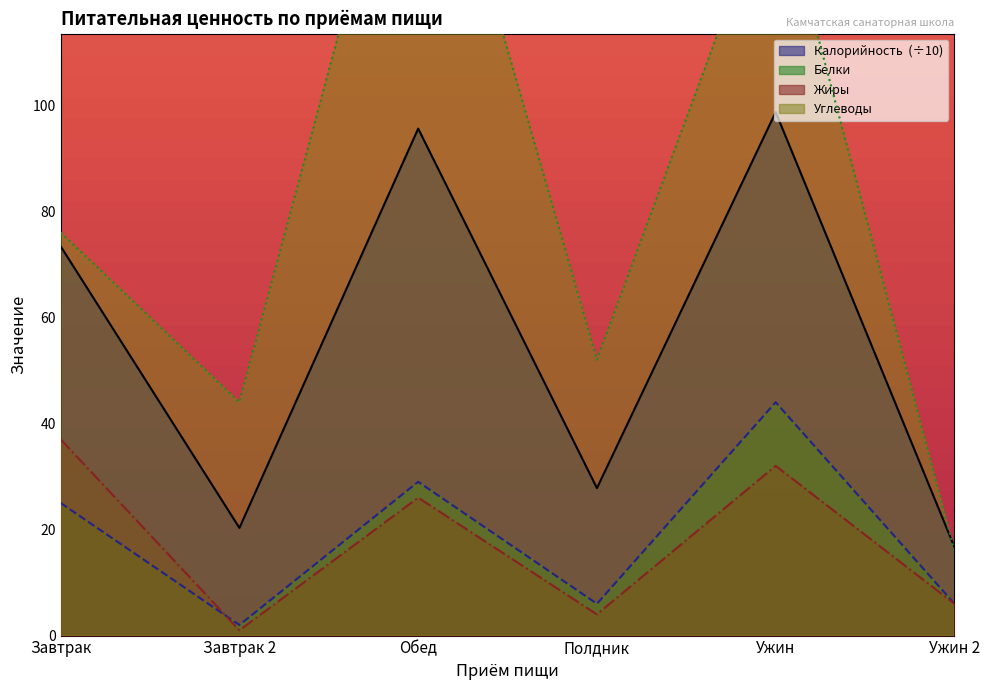

Where is the first local minimum for Углеводы?

Завтрак 2